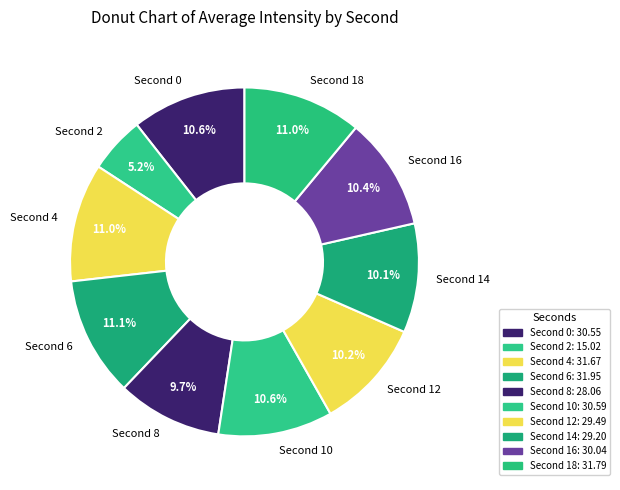

Does any single category account for the majority?

No